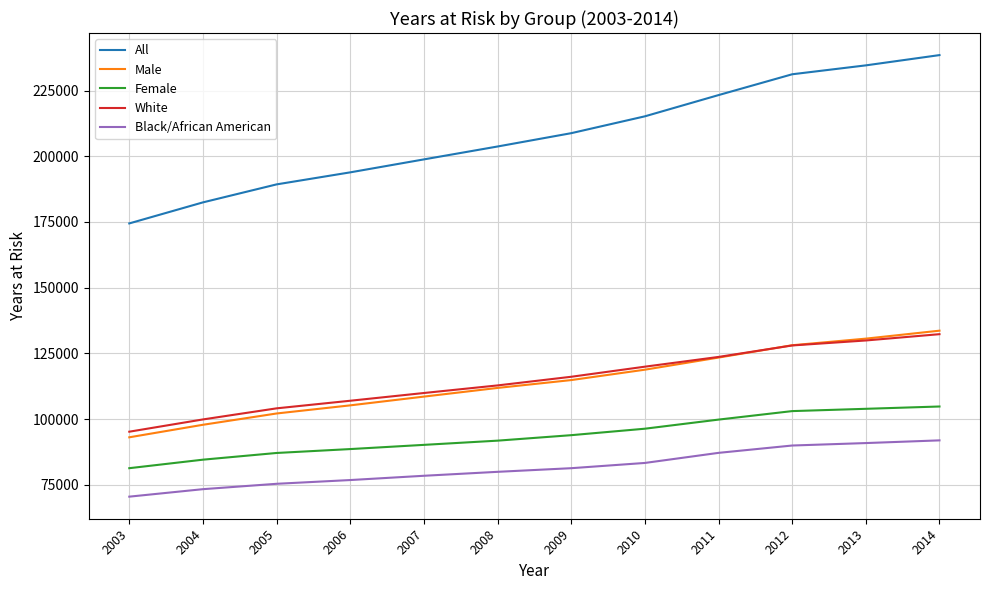

The Female series shows 31375 at 2006. True or false?

False